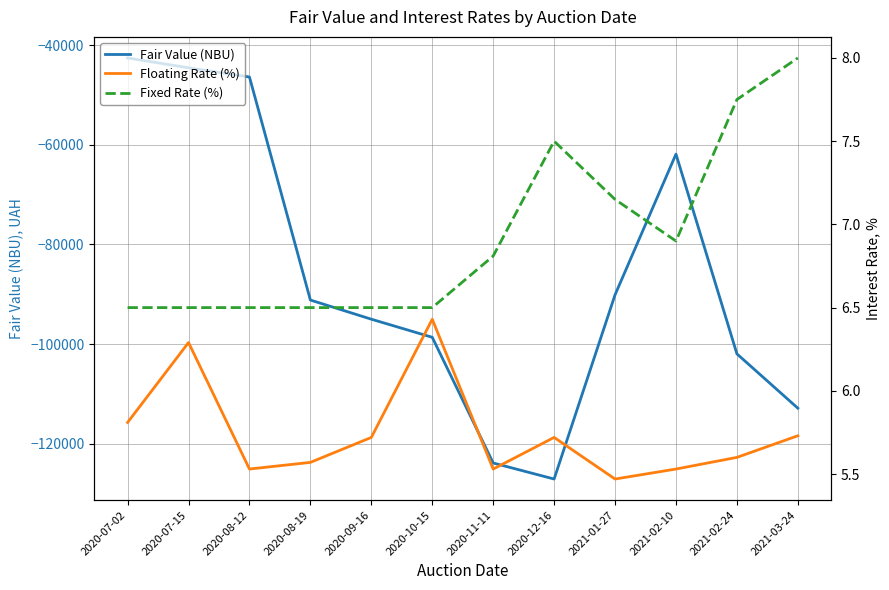

What is the total value across all series at 2020-09-16?

-95001.9